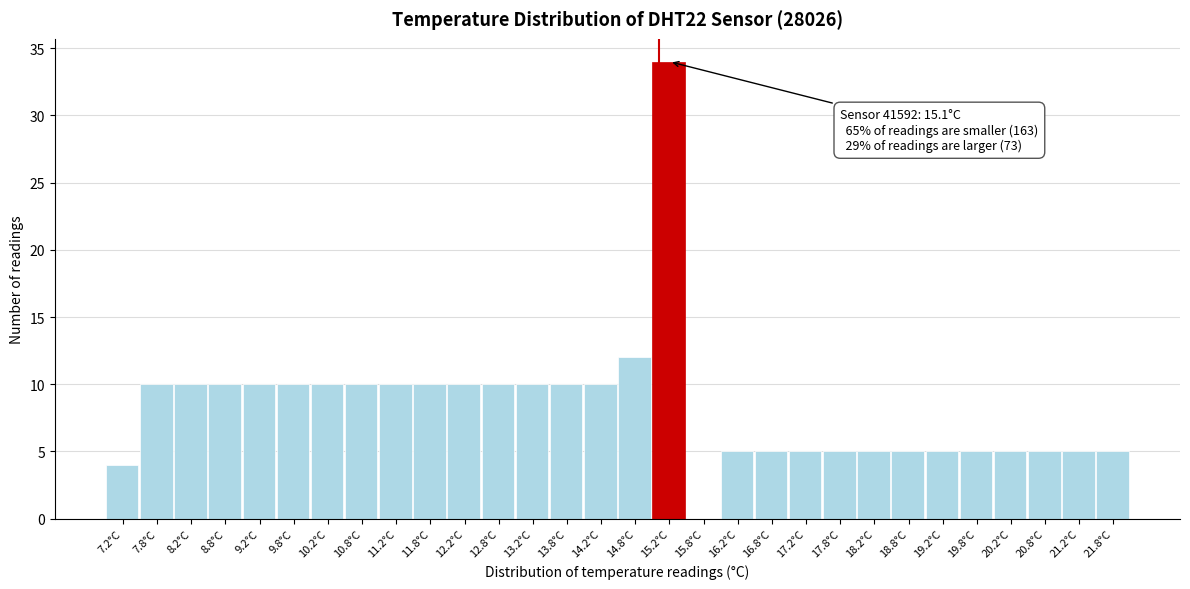

Which range on the x-axis has the tallest bar?

15.0 to 15.5